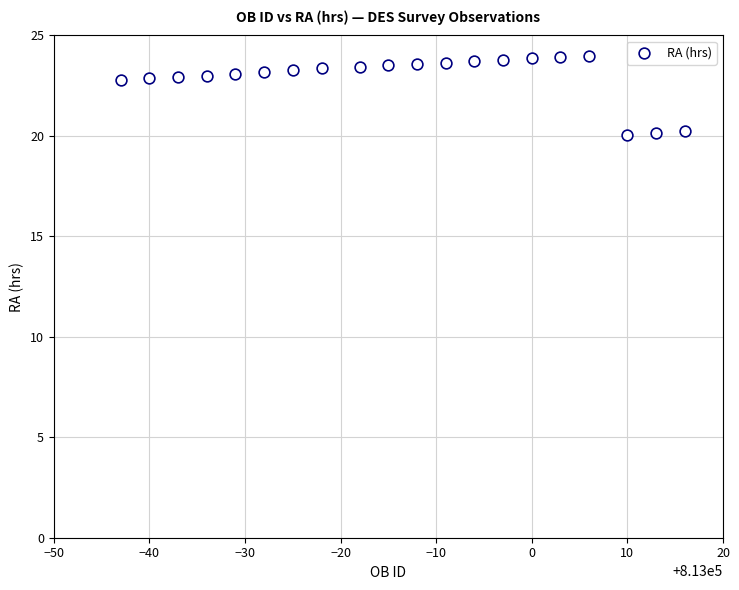

What is the range of Y values (max minus min)?

3.9